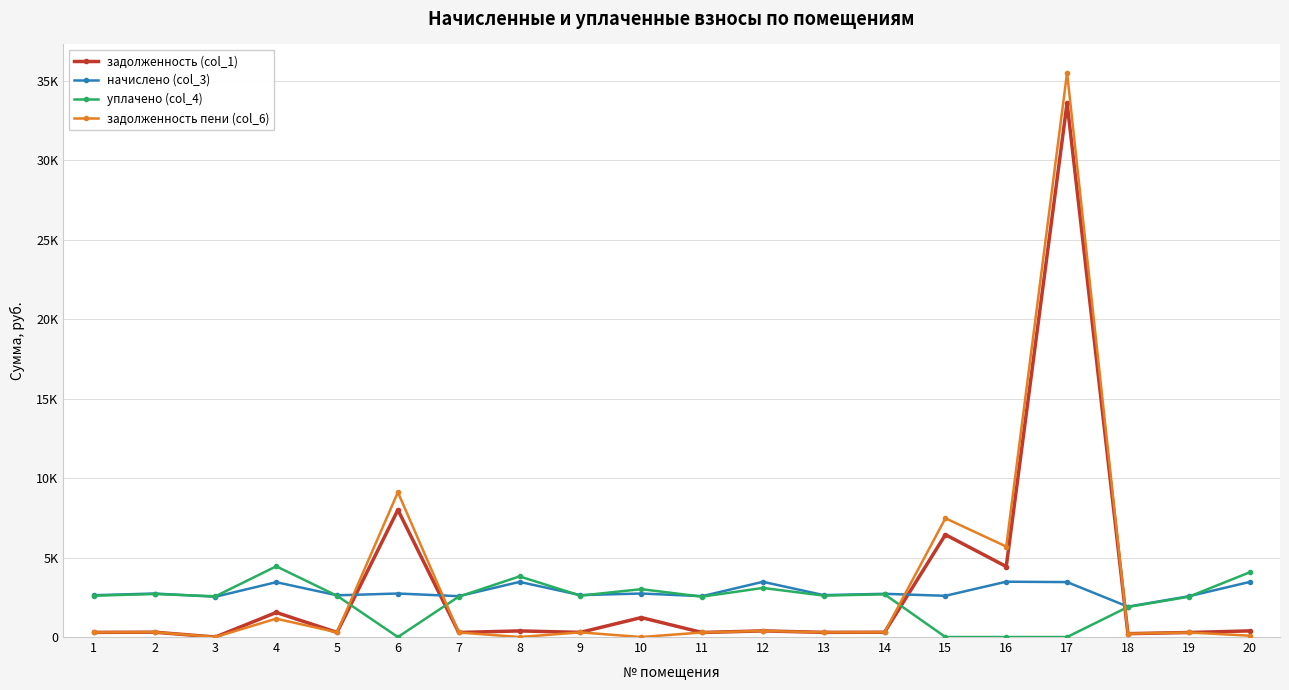

What are all the series names shown in the legend?

задолженность (col_1), начислено (col_3), уплачено (col_4), задолженность пени (col_6)